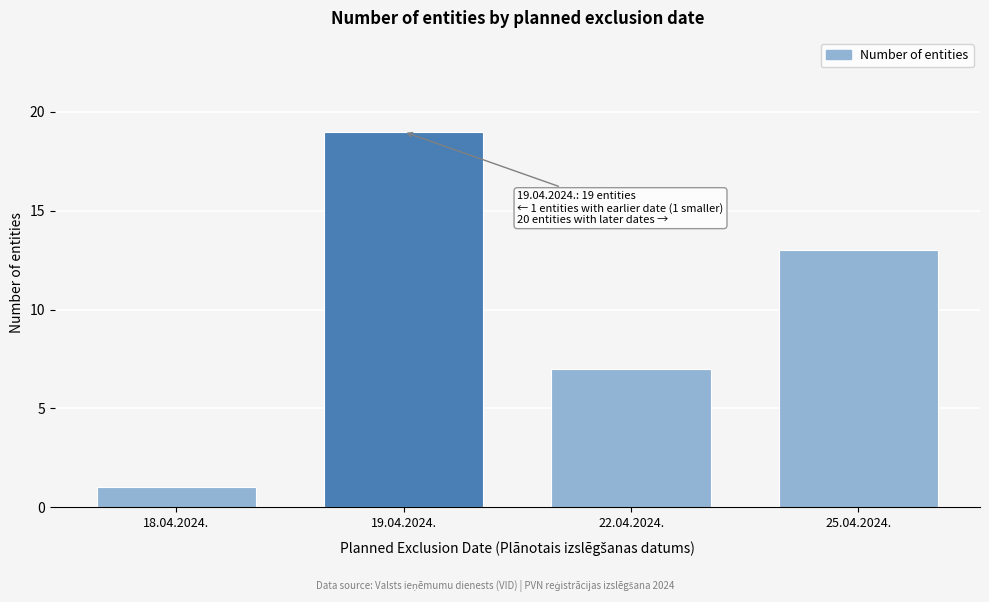

Reading right to left, transcribe all the data shown in this chart.

13	7	19	1